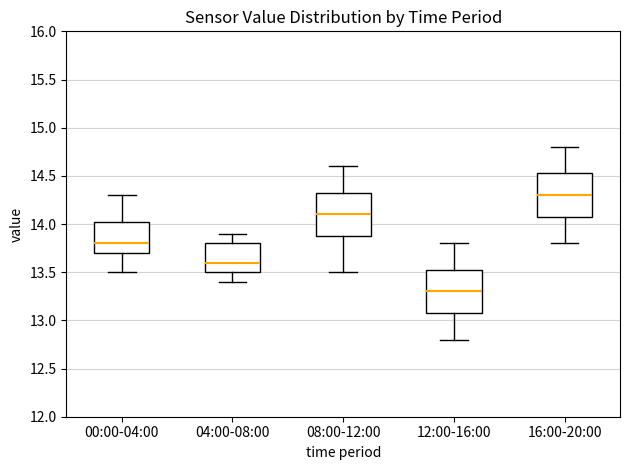

Where does the upper whisker of the box for 04:00-08:00 end on the y-axis? The values are not printed on the chart, so give them approximately, as read against the axis.

13.90